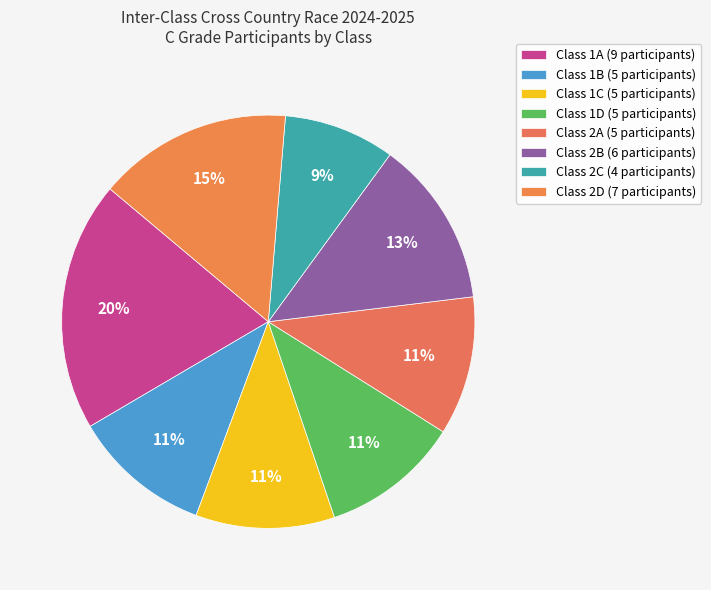

How many segments does this pie chart have?

8